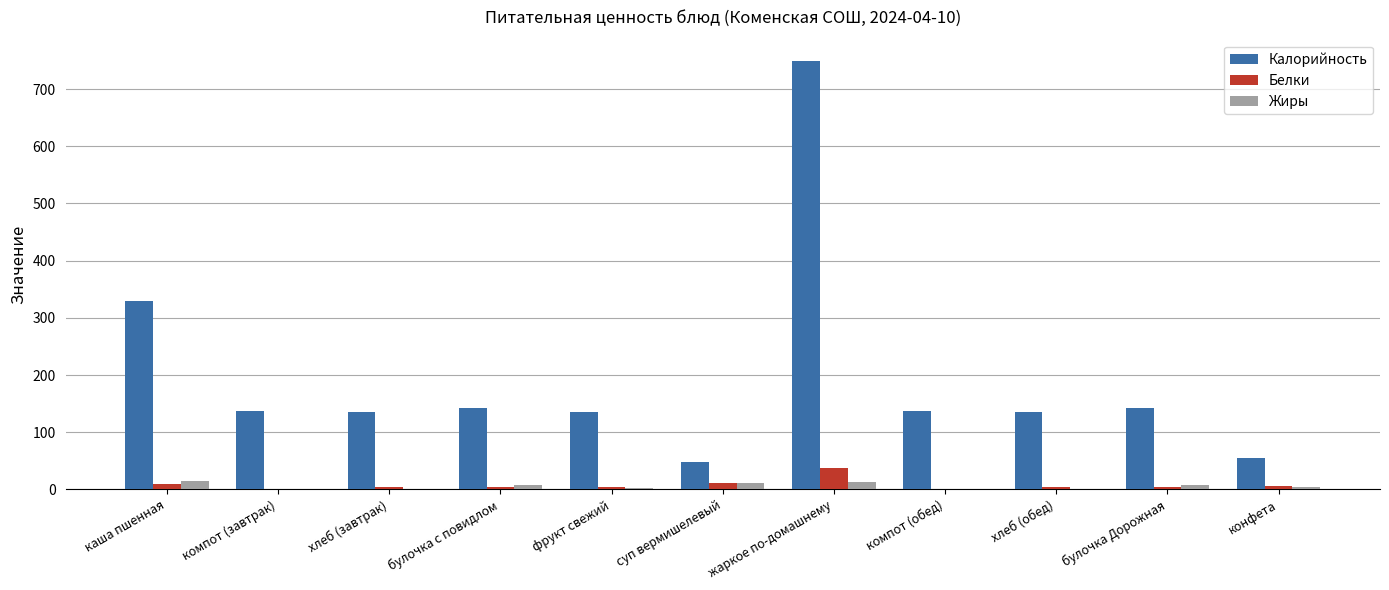

Which series changed the most between фрукт свежий and суп вермишелевый?

Калорийность